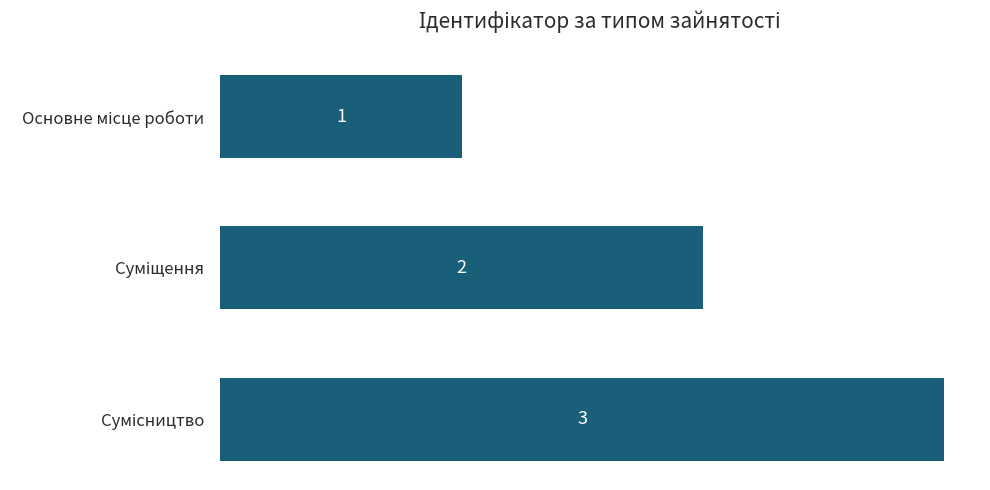

What is the sum of all values?

6